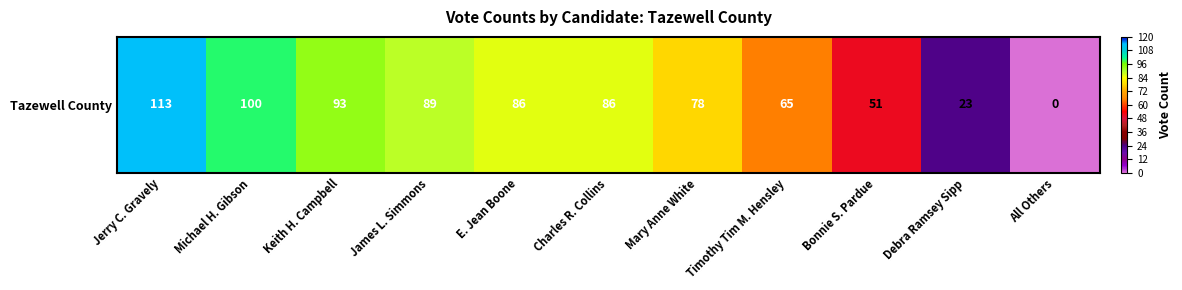

Rank the categories by value from lowest to highest.

All Others, Debra Ramsey Sipp, Bonnie S. Pardue, Timothy Tim M. Hensley, Mary Anne White, E. Jean Boone, Charles R. Collins, James L. Simmons, Keith H. Campbell, Michael H. Gibson, Jerry C. Gravely